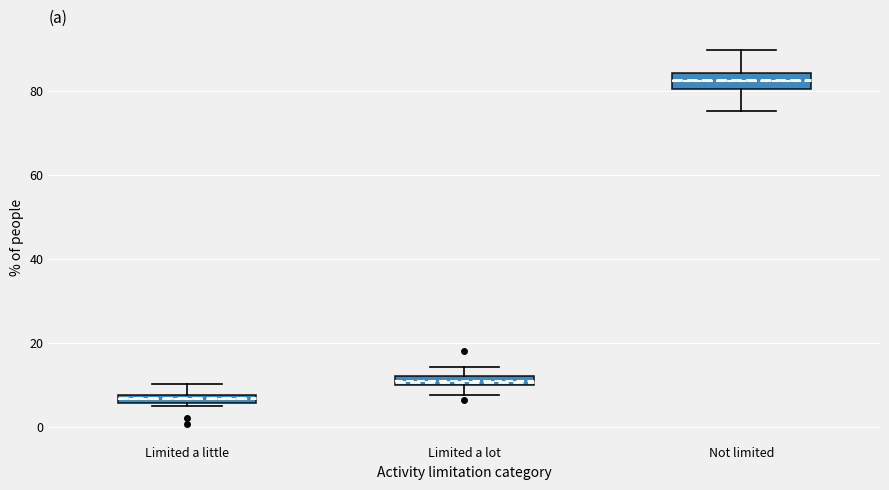

Which box's median line is the highest?

Not limited